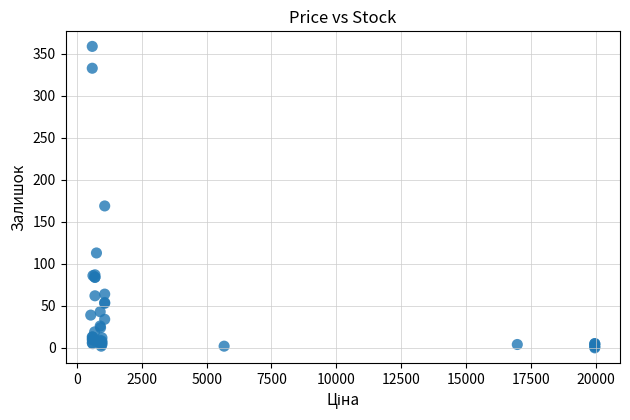

What Y value in the scatter plot is closest to 179?

169